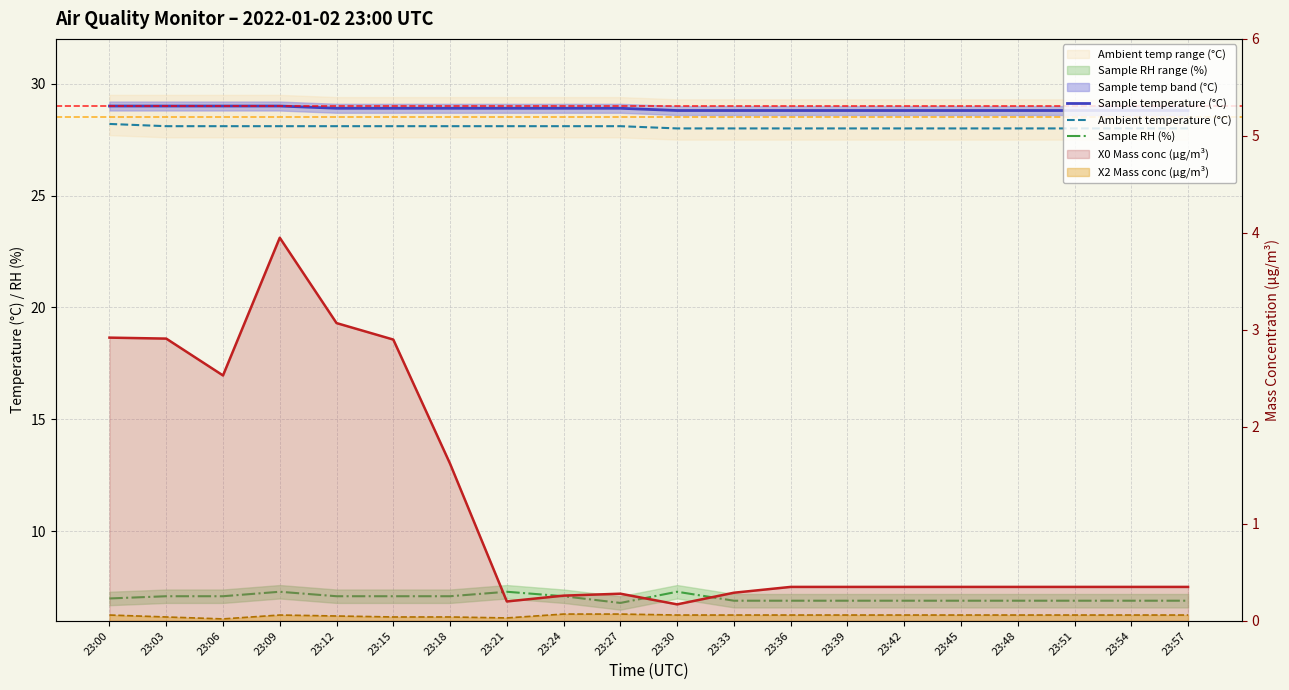

Is it true that X2 Mass conc (μg/m³) equals 0.0 at 23:03?

True